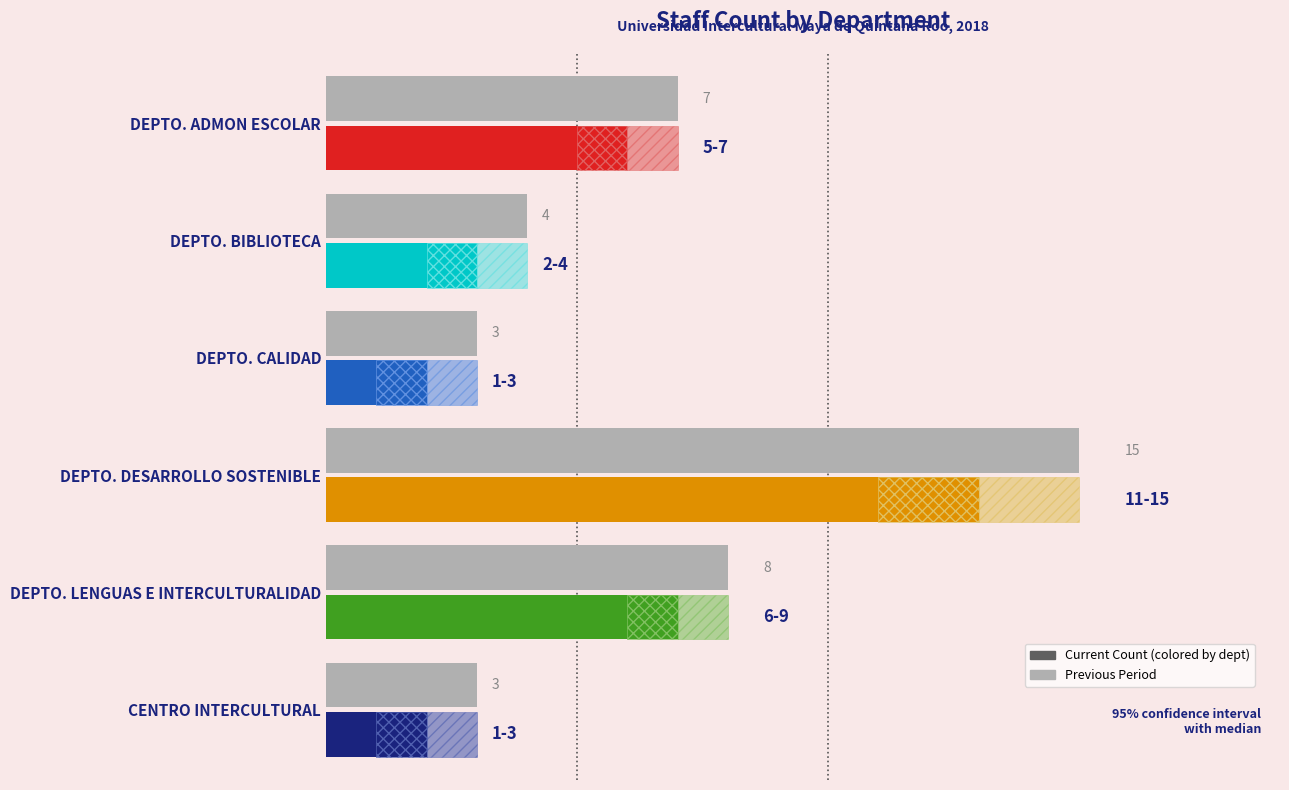

How many data points does each series have?

6